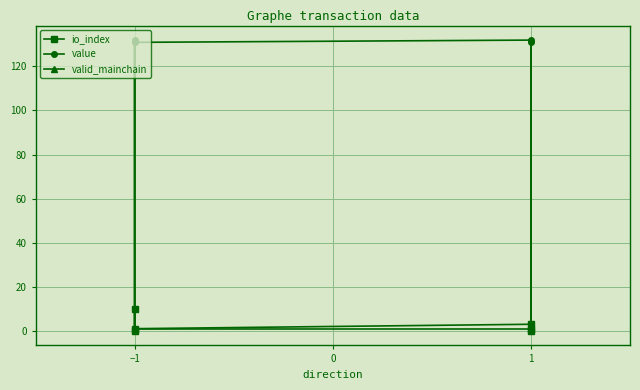

What is the difference between the maximum and minimum values in the value series?

131.9